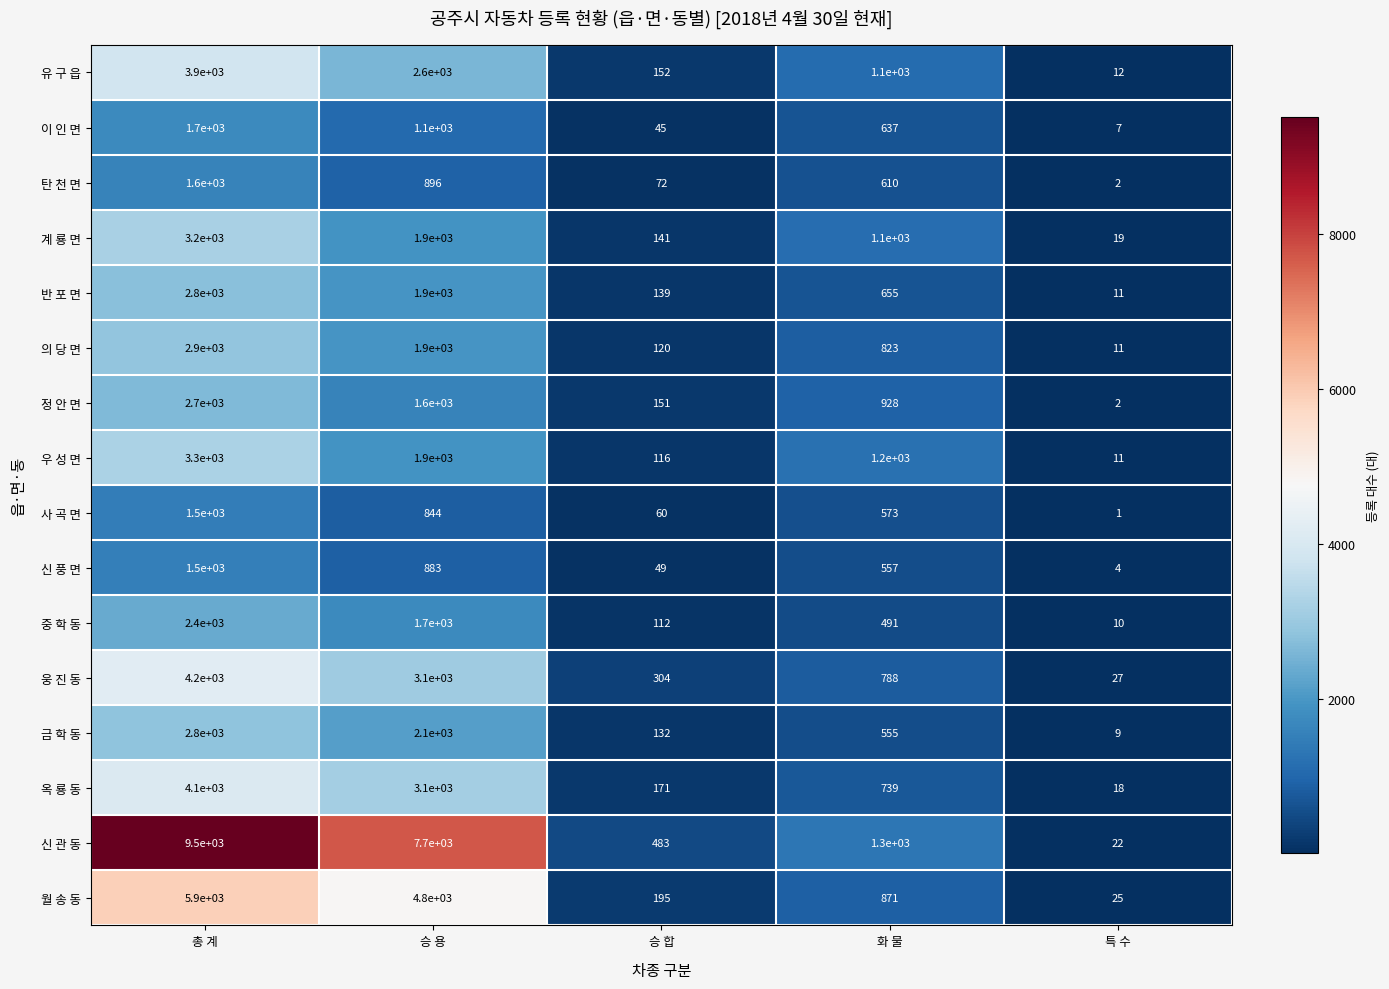

Is it true that 옥 룡 동 equals 7034 at 총 계?

False